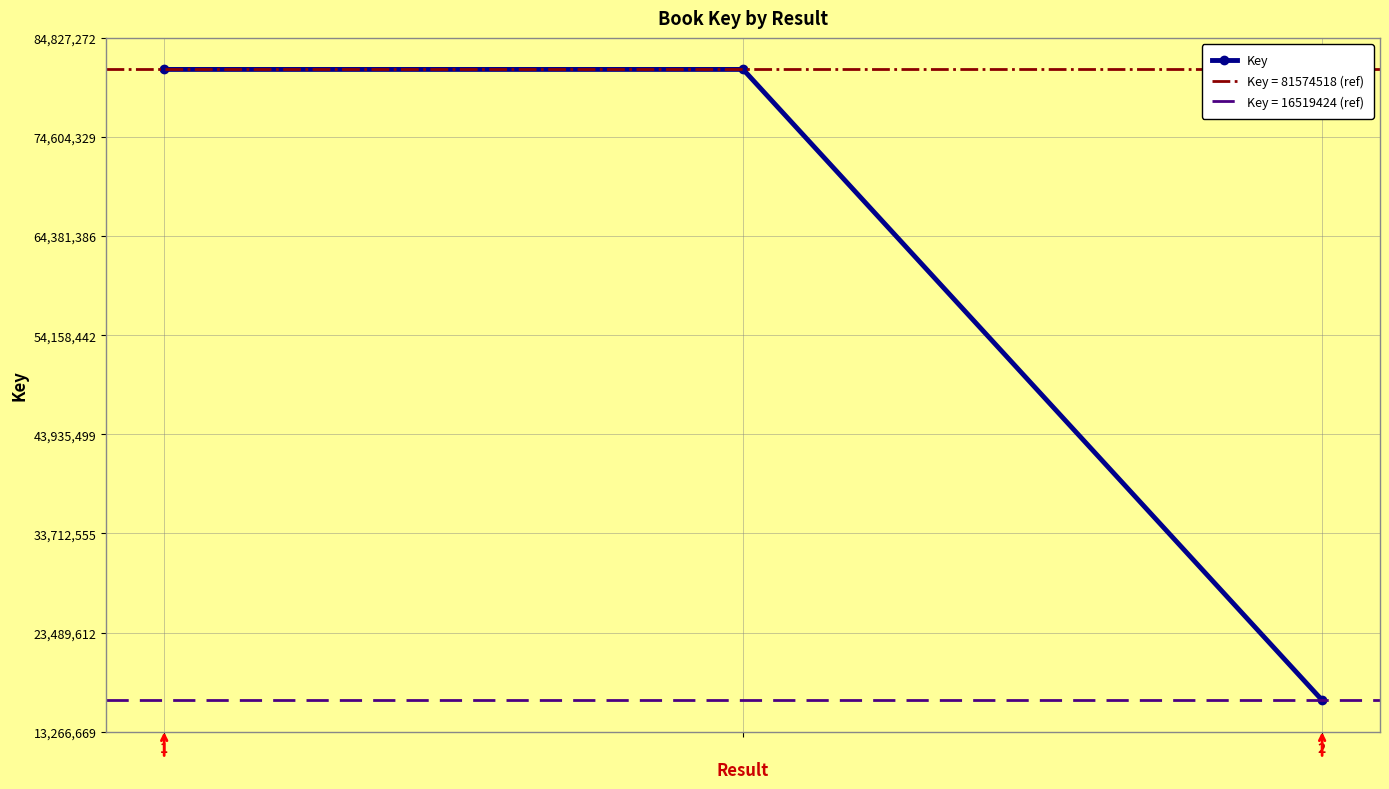

Reading left to right, transcribe all the data shown in this chart.

81574518	81574518	16519424